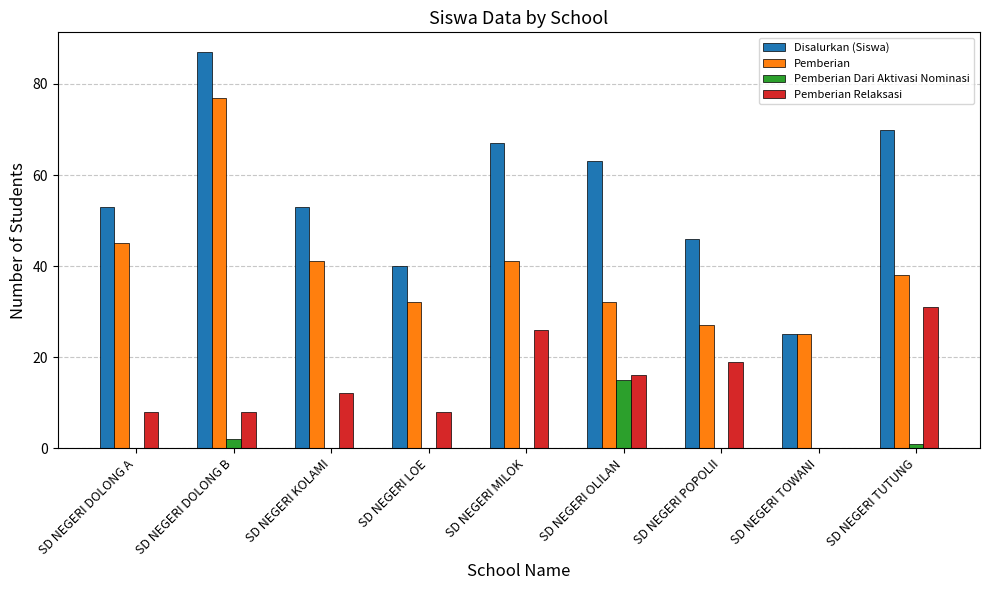

Are the bars horizontal?

No